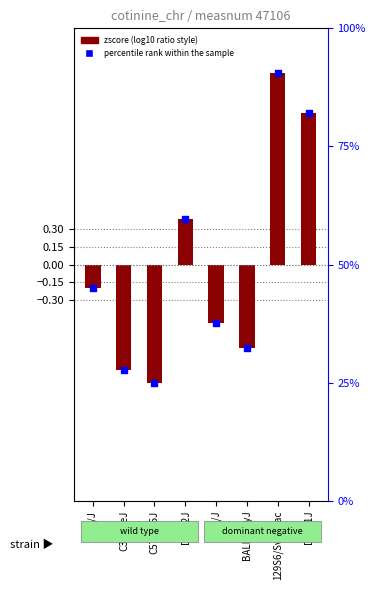

At which category is the sum across all series the highest?

129S6/SvEvTac